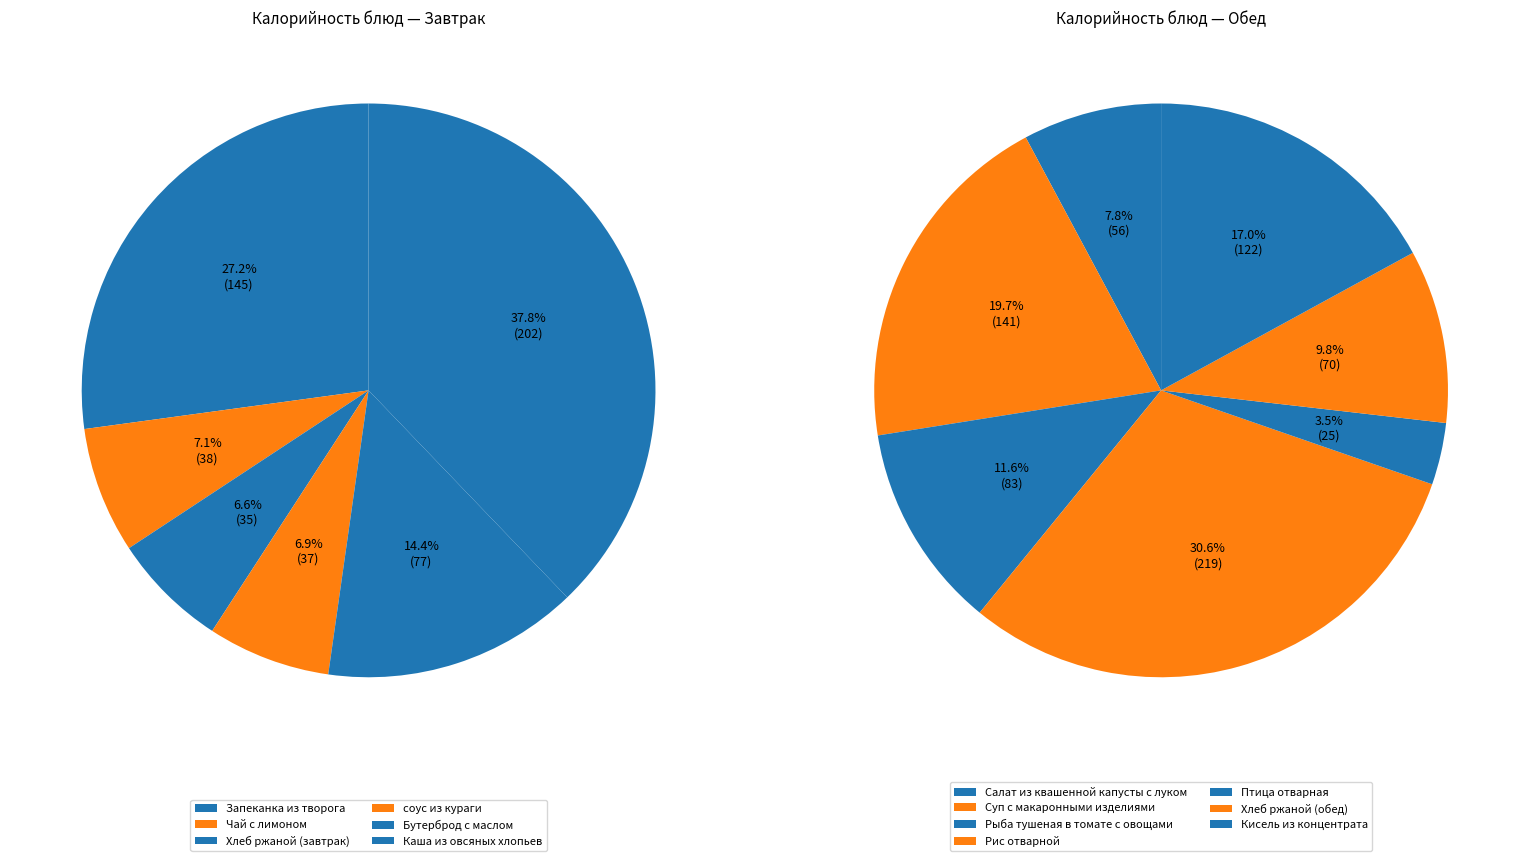

How many slices are in this pie chart?

6